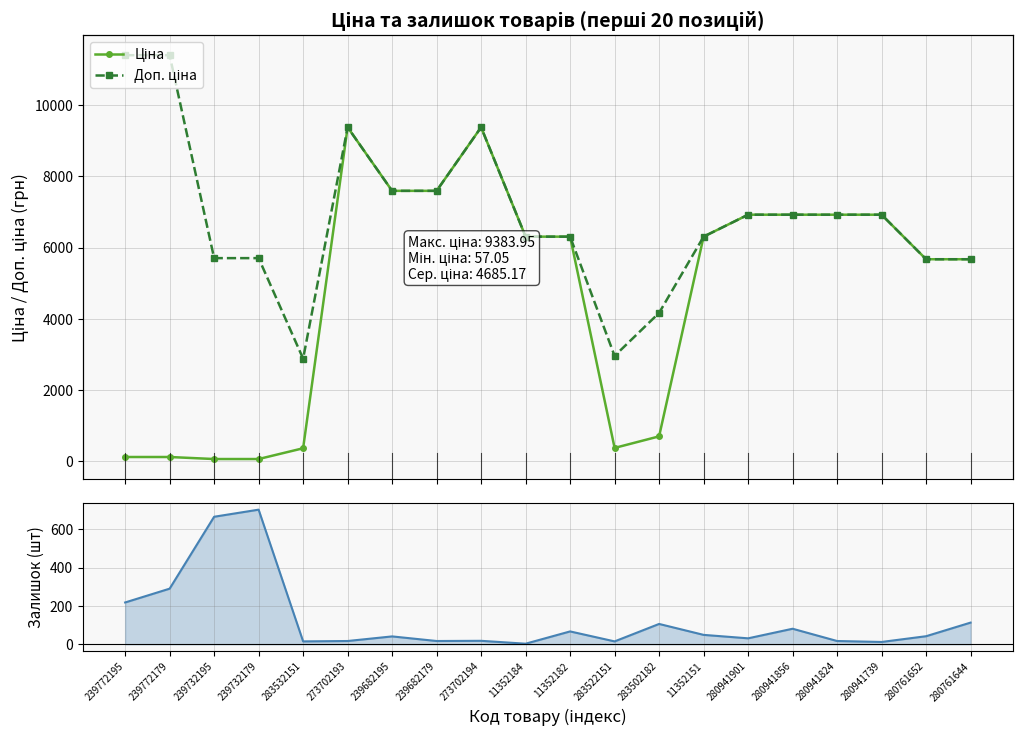

Rank the categories by Залишок value from highest to lowest.

239732179, 239732195, 239772179, 239772195, 280761644, 283502182, 280941856, 11352182, 11352151, 280761652, 239682195, 280941901, 273702194, 273702193, 239682179, 280941824, 283532151, 283522151, 280941739, 11352184